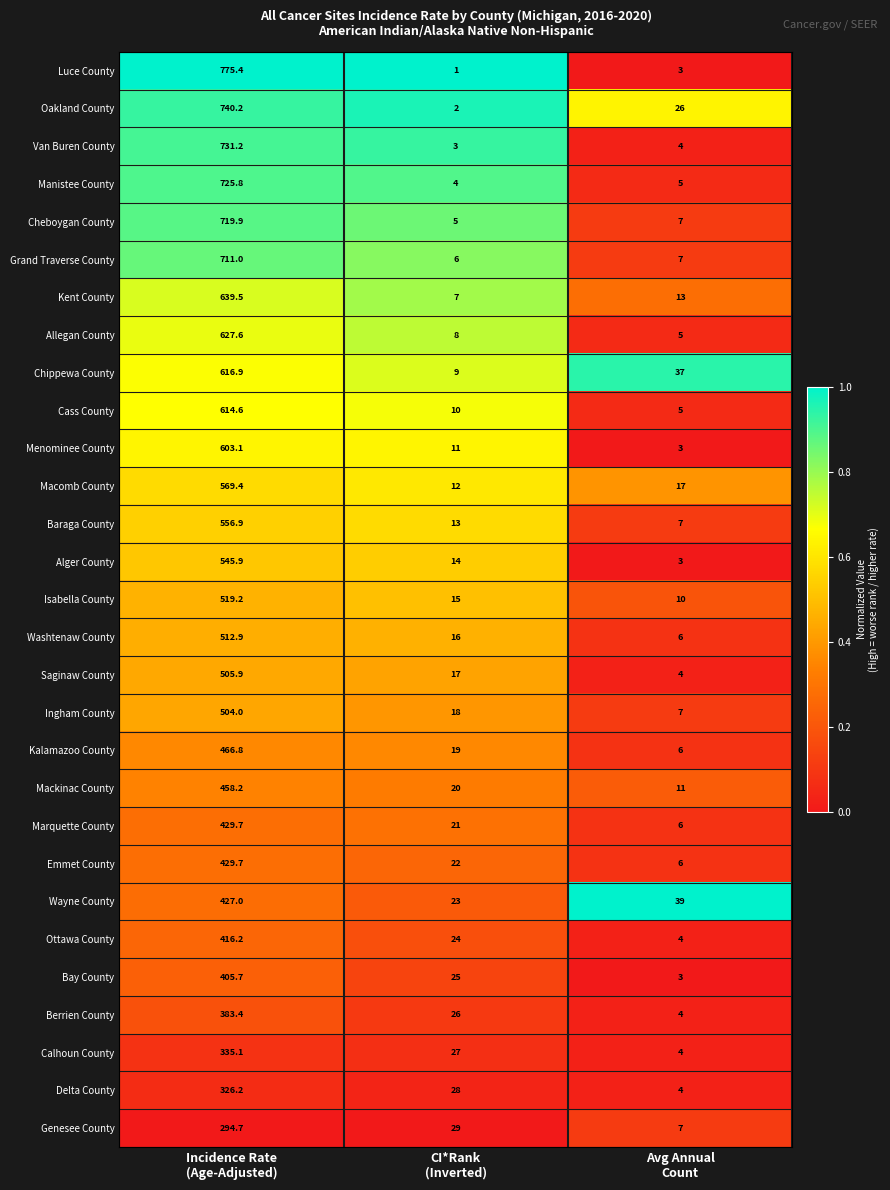

What is the difference between the maximum and second lowest values in the Alger County series?

531.9